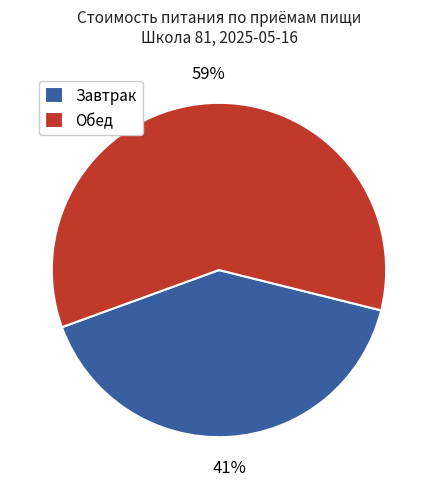

Which category has the biggest portion of the pie?

Обед